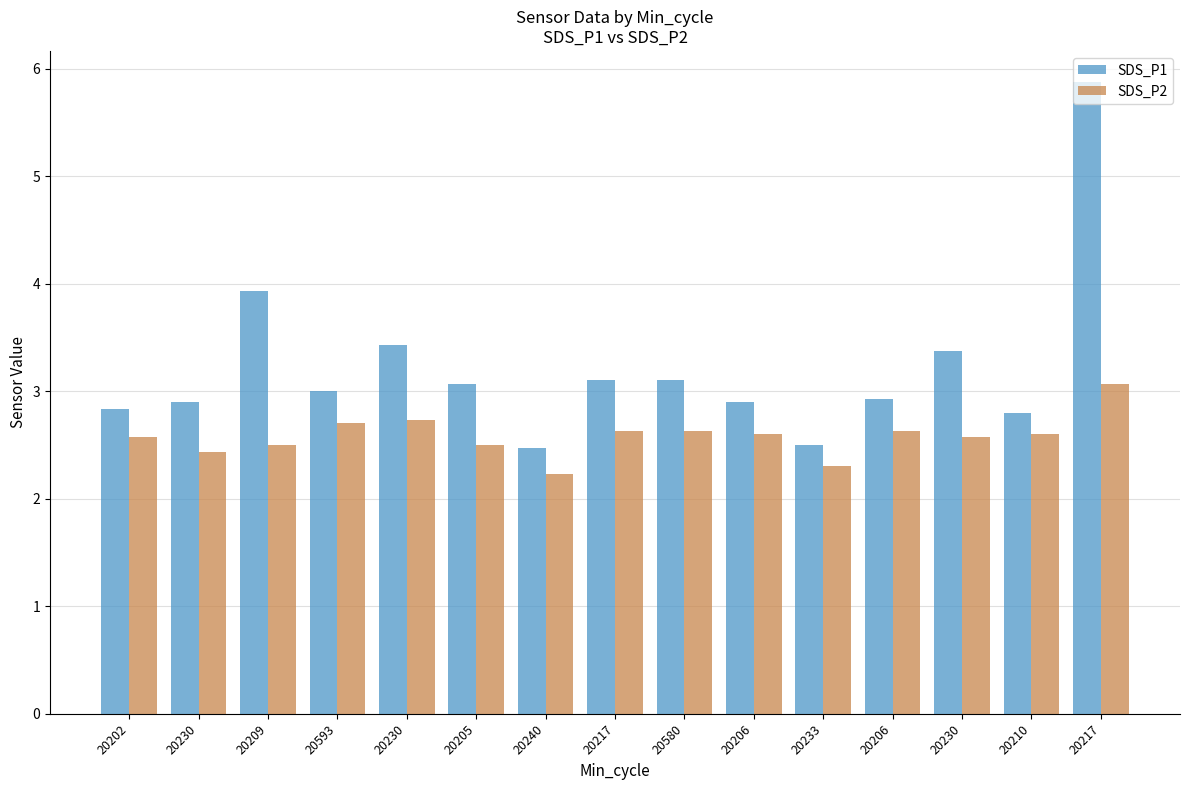

How many series are shown in this chart?

2